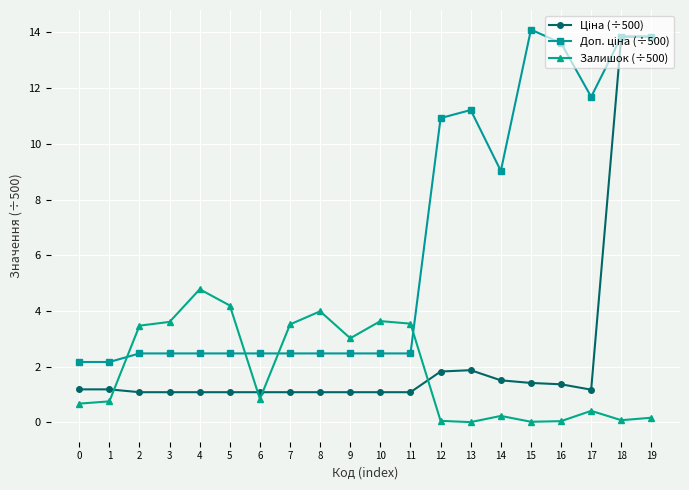

At how many categories does at least one series exceed 7?

8